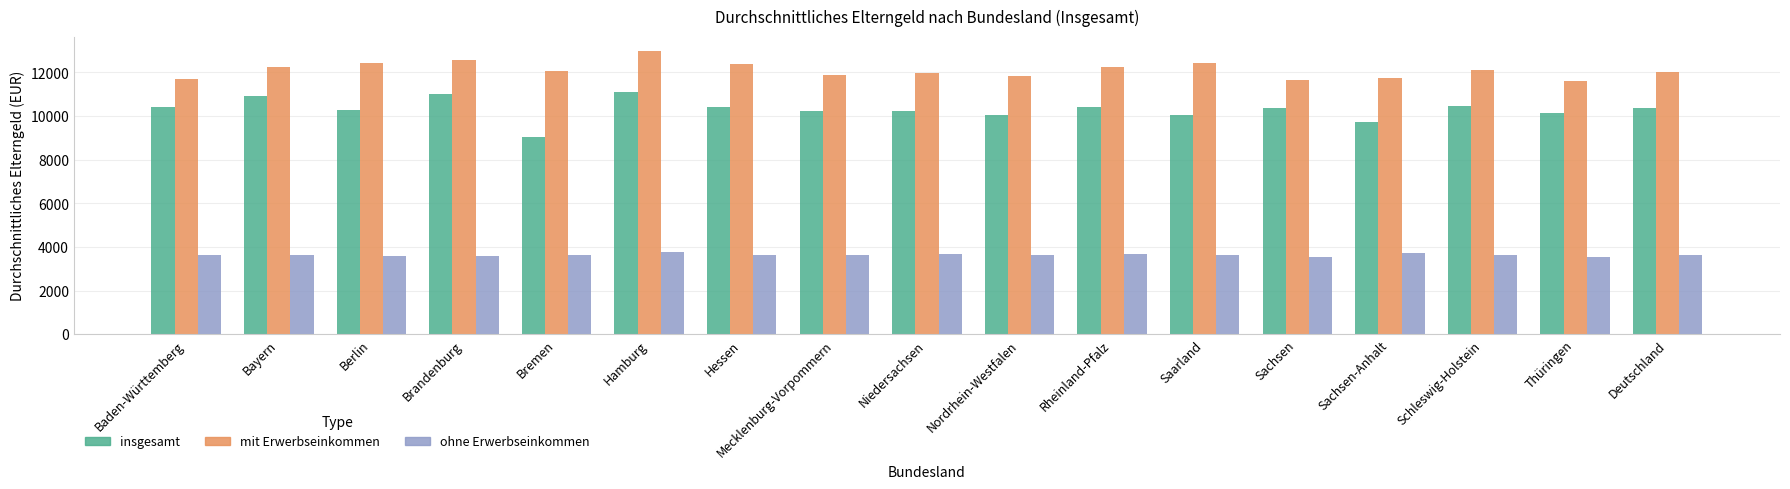

What position from the left is Brandenburg?

4